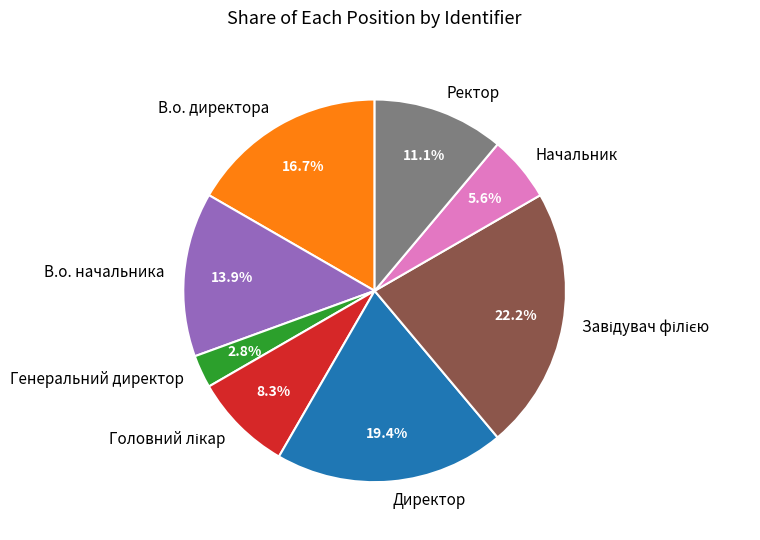

What is the smallest slice in the pie chart?

Генеральний директор